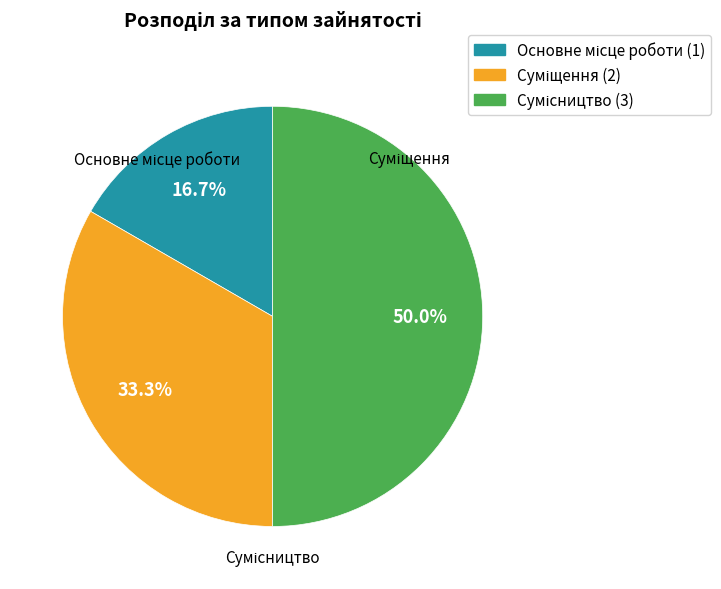

How many segments does this pie chart have?

3